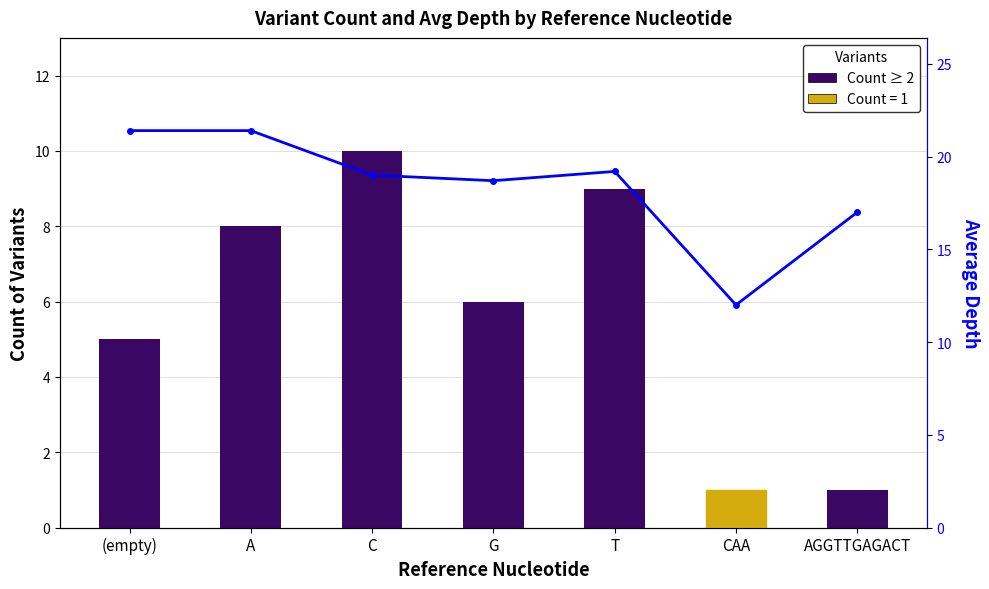

Rank the series by their maximum value, from lowest to highest.

Variant Count, Avg Depth